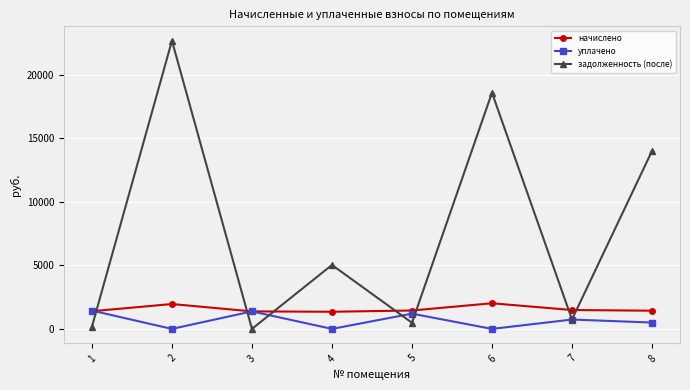

At 4, list the series in order from largest to smallest.

задолженность (после), начислено, уплачено